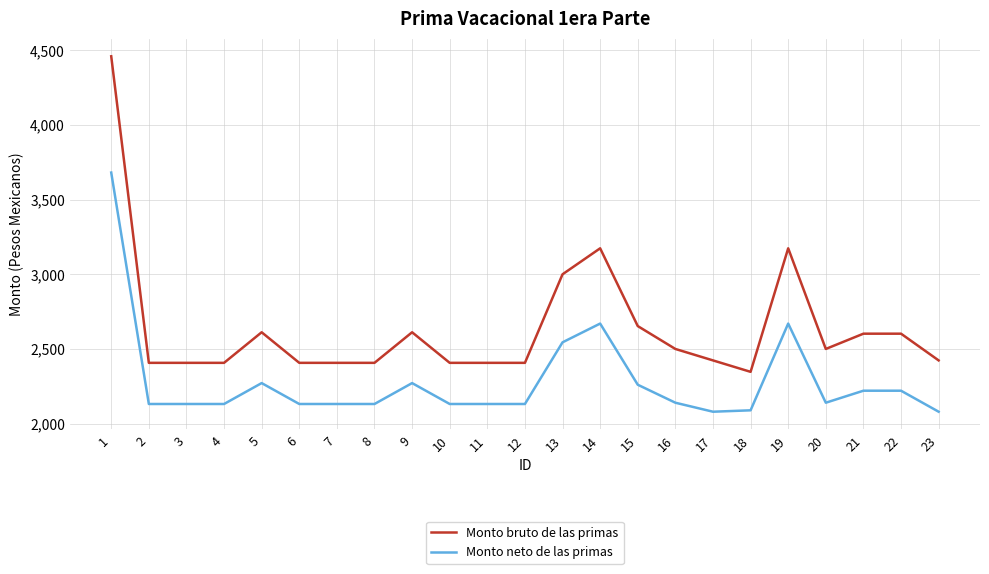

What is the minimum value for Monto neto de las primas?

2079.3